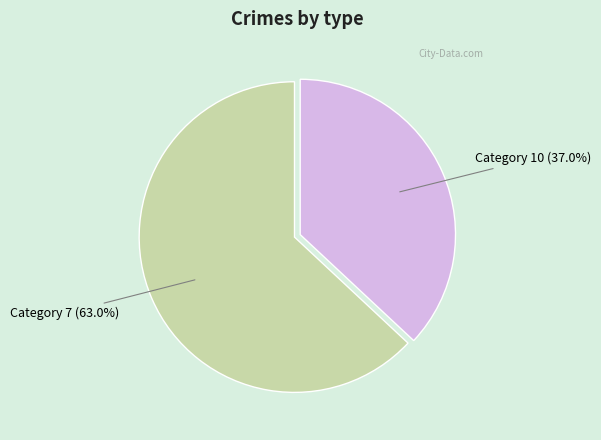

Combined, do Category 7 and Category 10 account for over 50%?

Yes